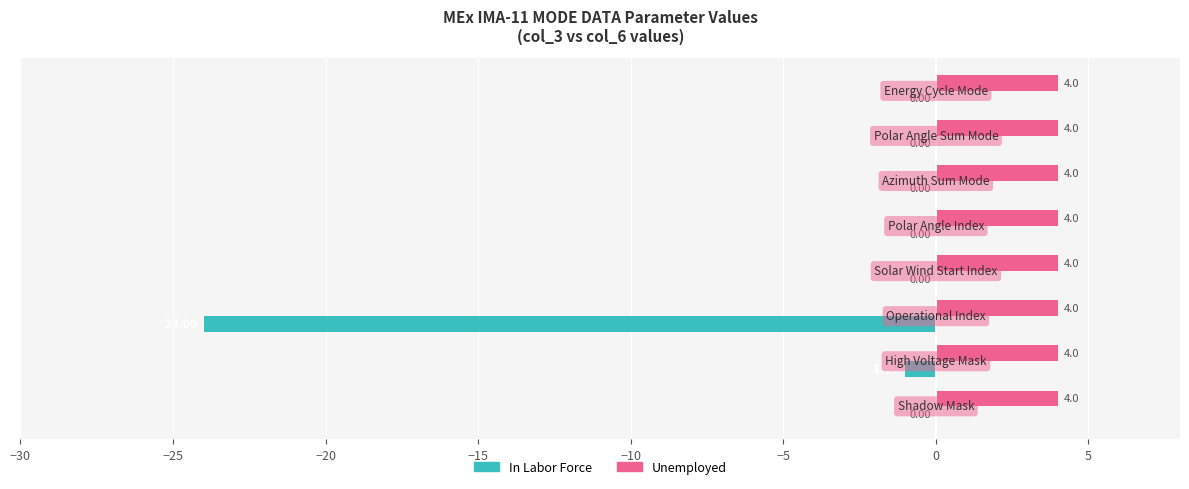

Which series has the largest total across all categories?

Unemployed